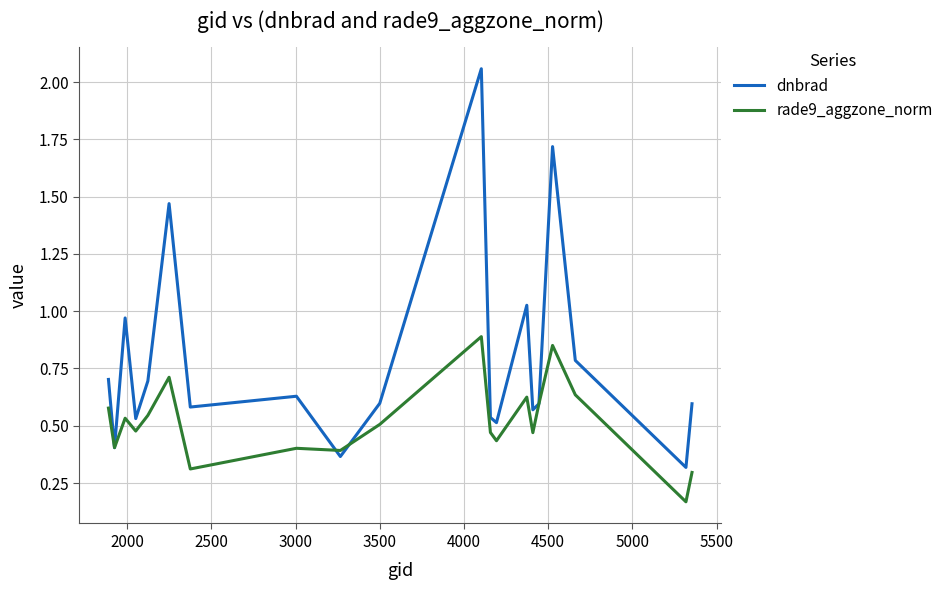

What is the minimum value for dnbrad?

0.3